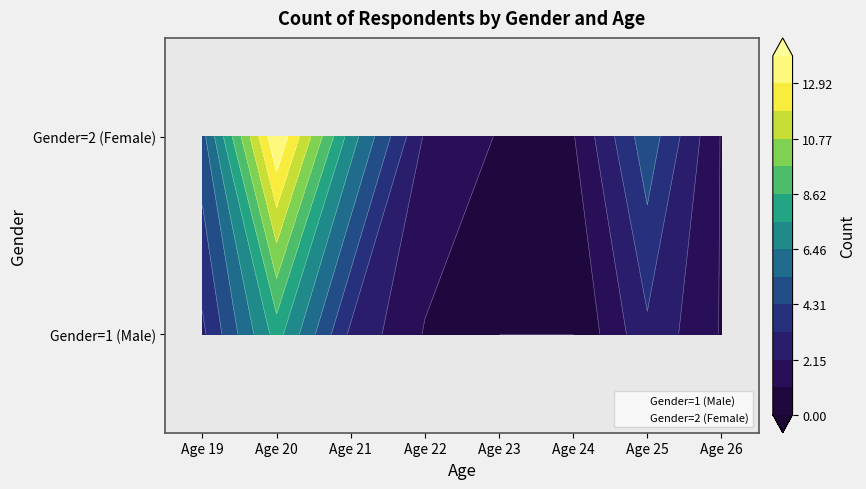

Is the value of Gender=2 (Female) at Age 19 greater than the value of Gender=1 (Male) at Age 19?

Yes